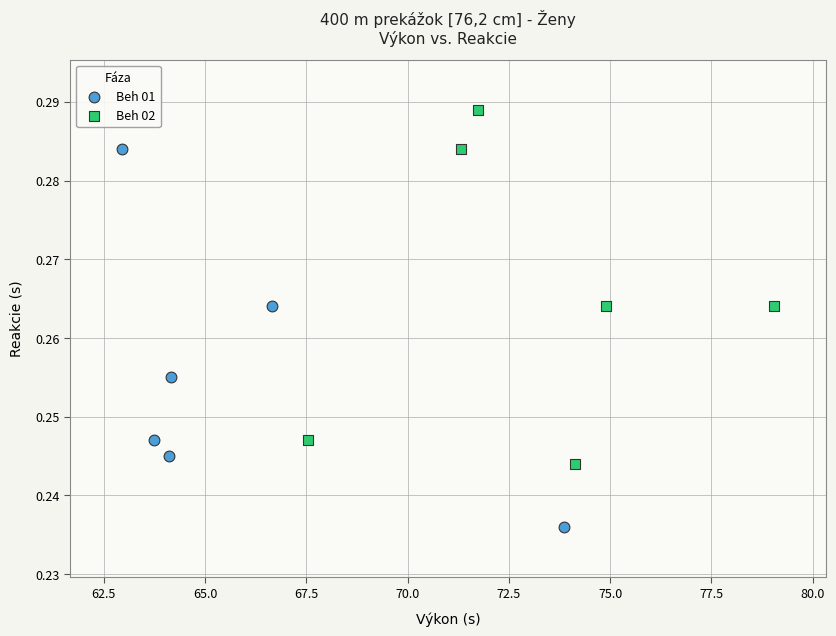

Which series reaches the maximum Y coordinate?

Beh 02